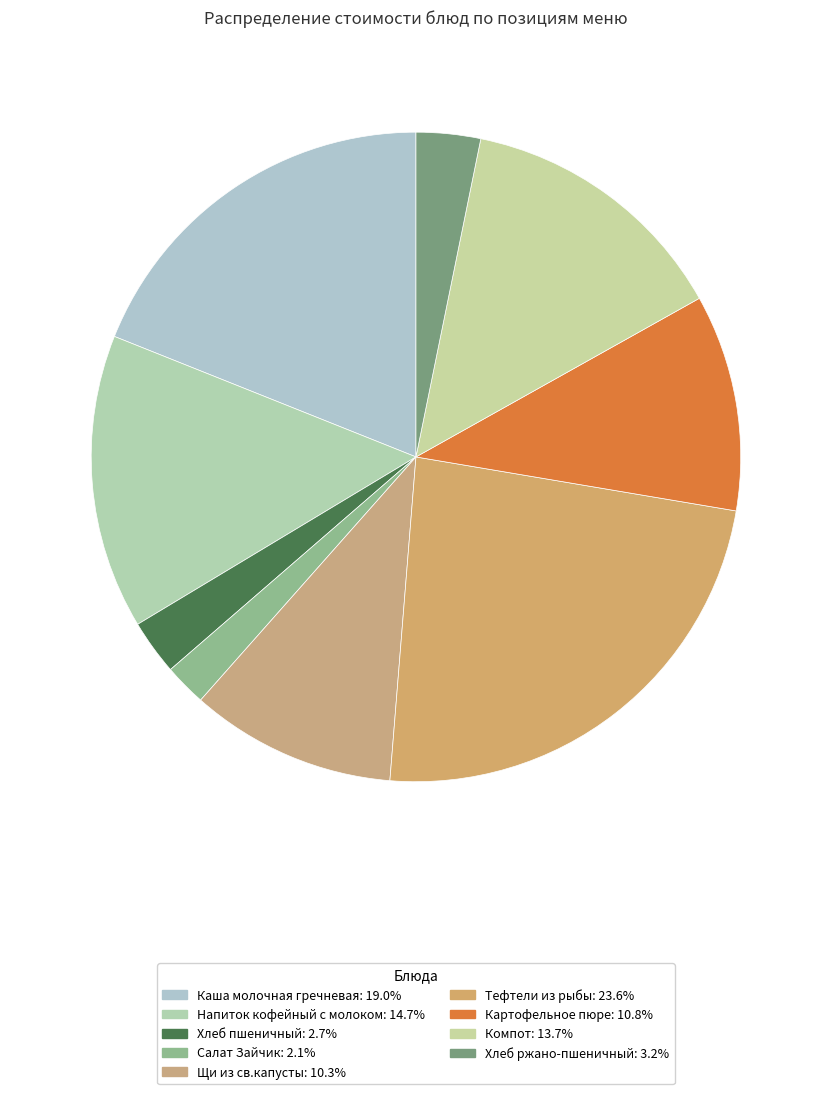

True or false: Хлеб пшеничный accounts for 18% of the total.

False